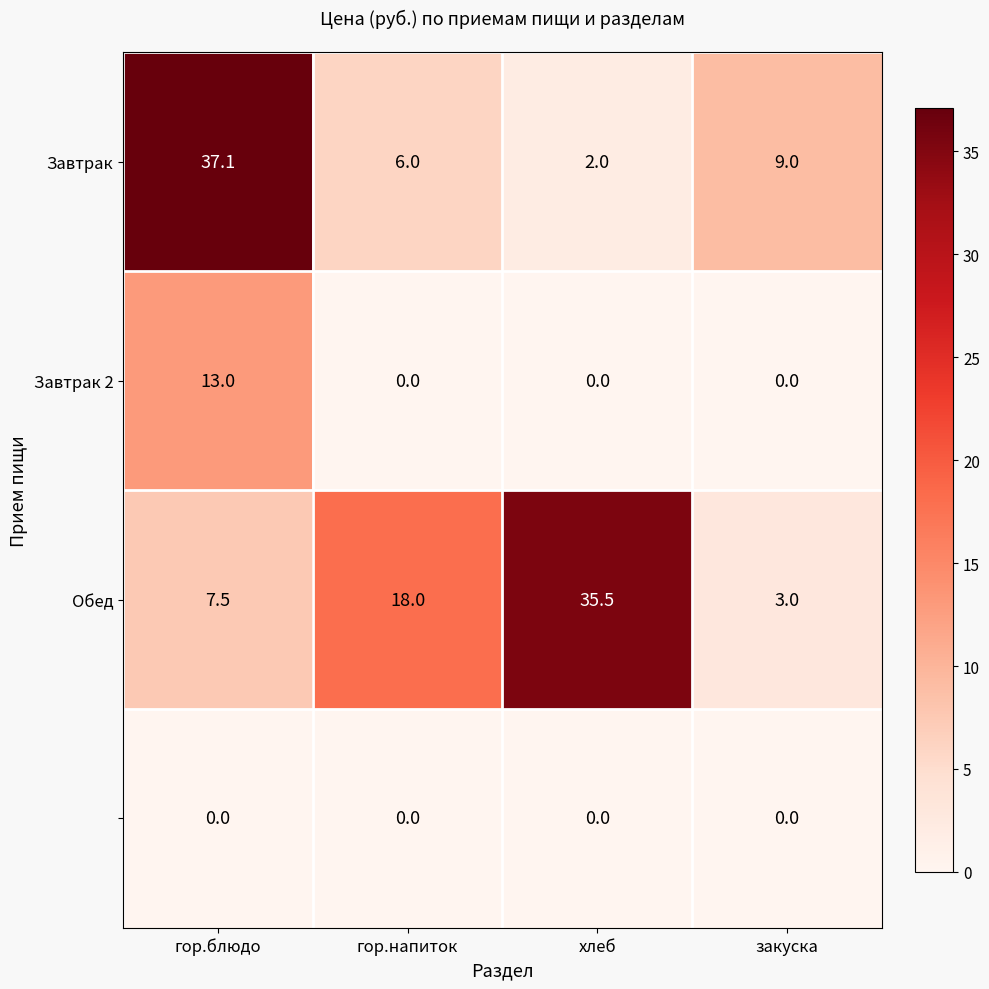

What is the spread (max minus min) of values at хлеб?

35.5